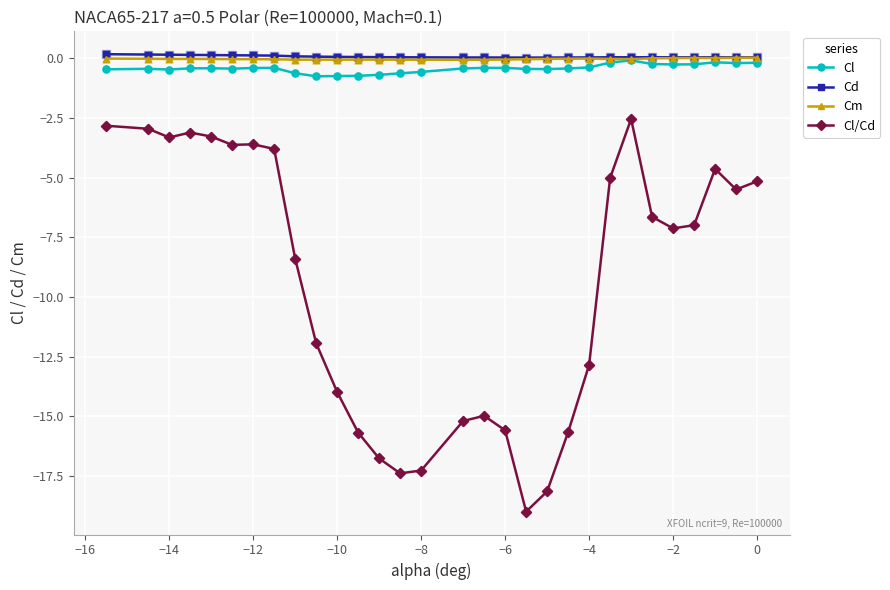

Which series has the widest spread of values?

Cl/Cd